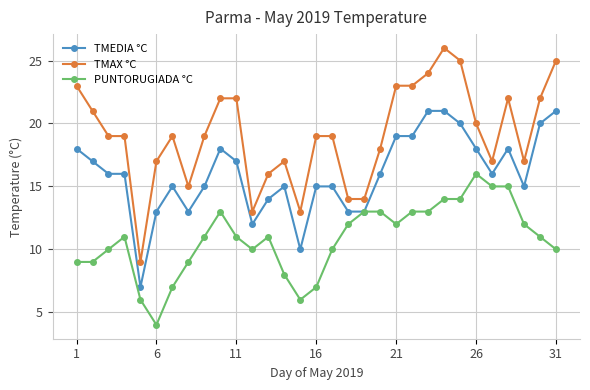

Which series has the largest total across all categories?

TMAX °C